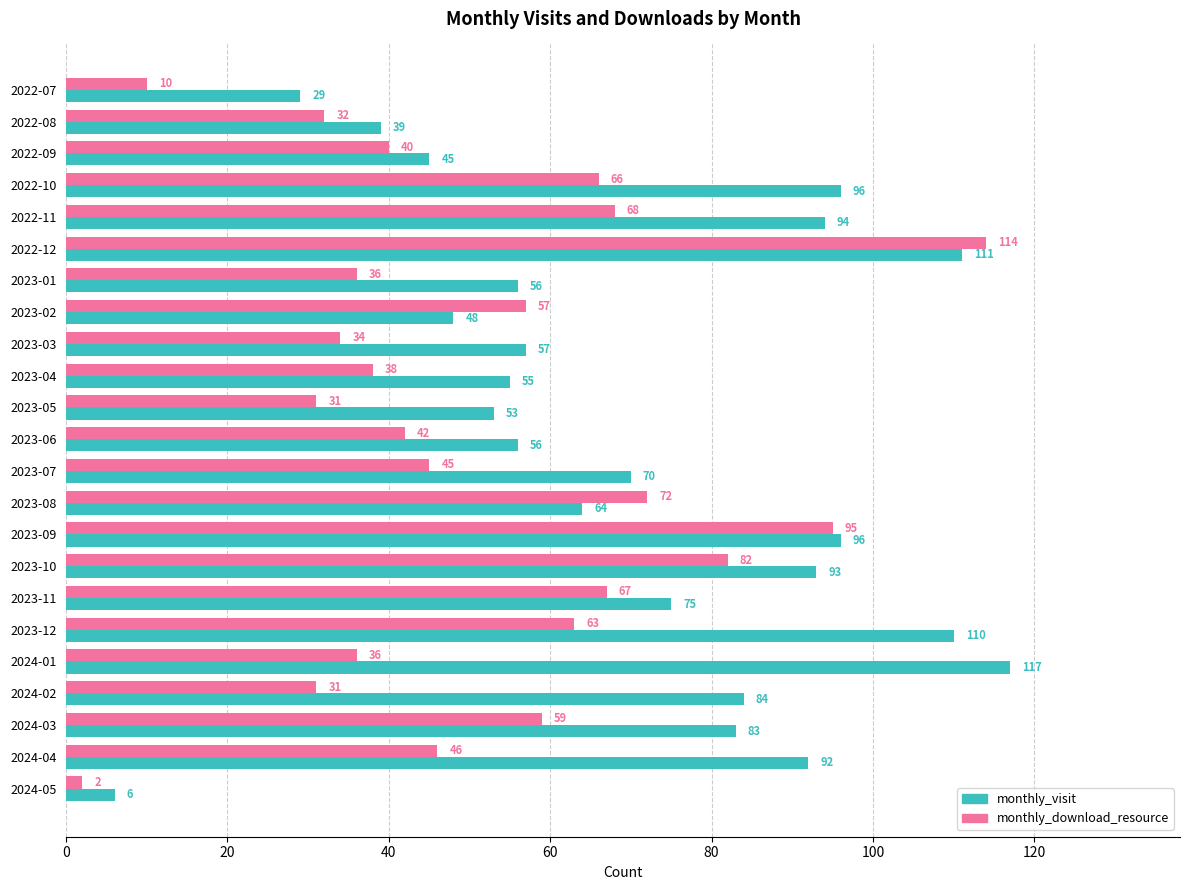

At which category is the sum across all series the highest?

2022-12